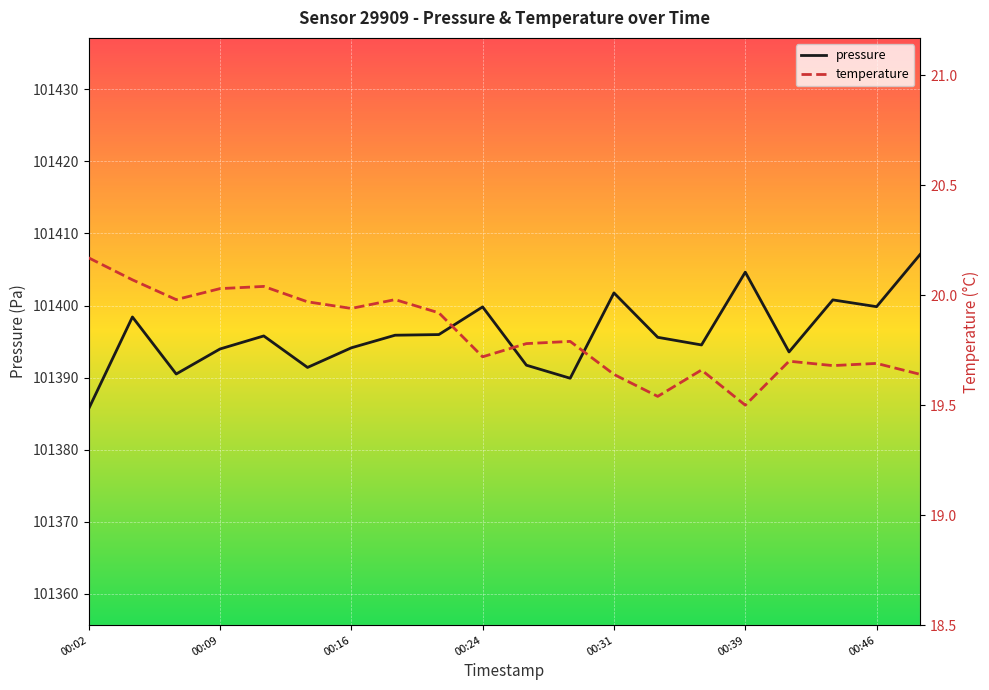

Rank the series by their maximum value, from highest to lowest.

pressure, temperature